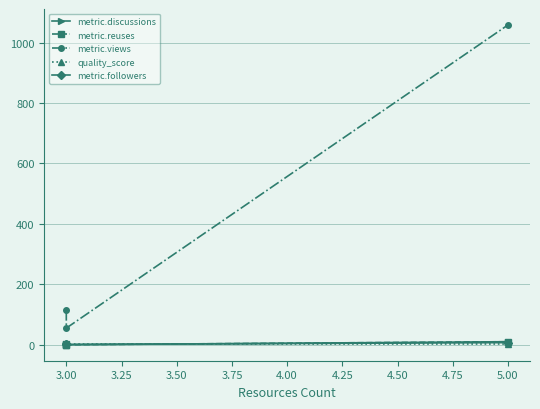

Rank the series at 3.00 from highest to lowest value.

metric.views, metric.followers, quality_score, metric.discussions, metric.reuses